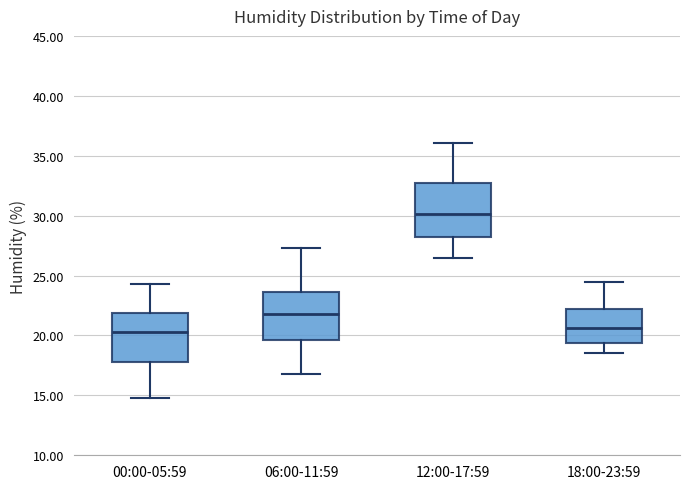

Reading left to right, transcribe this box plot: for each box, give where its median line is, the range the box spans, and where its two whiskers end, as read against the y-axis. The values are not printed on the chart, so give them approximately, as read against the axis.

00:00-05:59: median 20.5, box 18.0 to 22.0, whiskers 15.0 to 24.5
06:00-11:59: median 22.0, box 19.5 to 23.5, whiskers 17.0 to 27.5
12:00-17:59: median 30.0, box 28.5 to 32.5, whiskers 26.5 to 36.0
18:00-23:59: median 20.5, box 19.5 to 22.0, whiskers 18.5 to 24.5